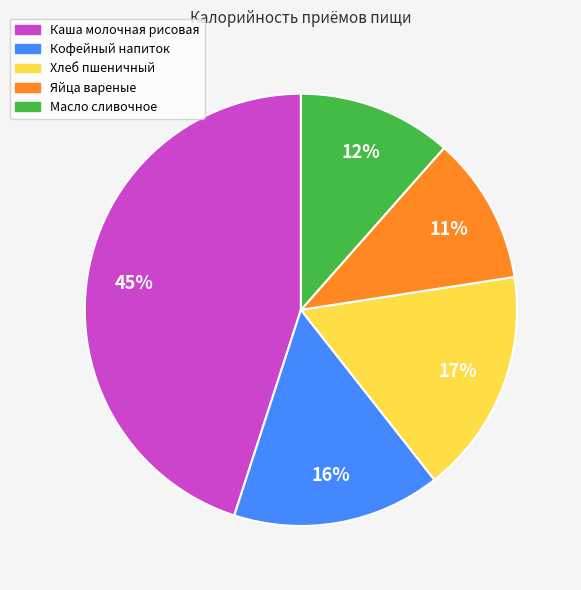

To the nearest percent, what is the difference between the largest and smallest slice percentages?

34%